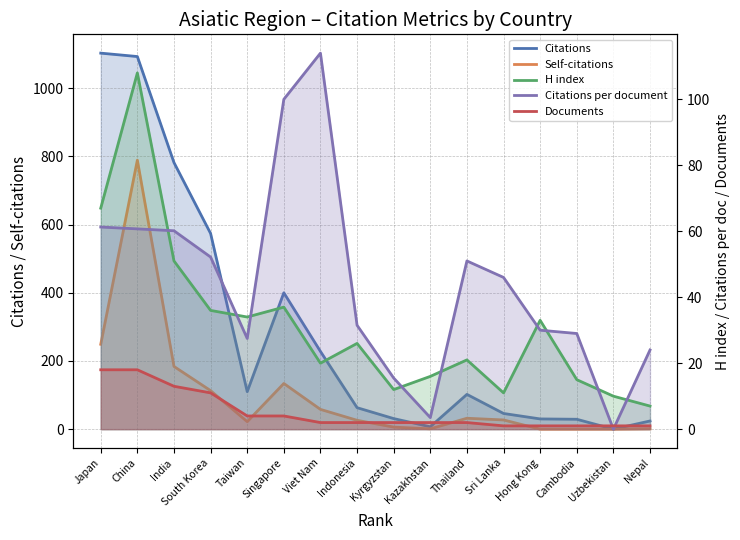

At how many categories does at least one series exceed 30?

12